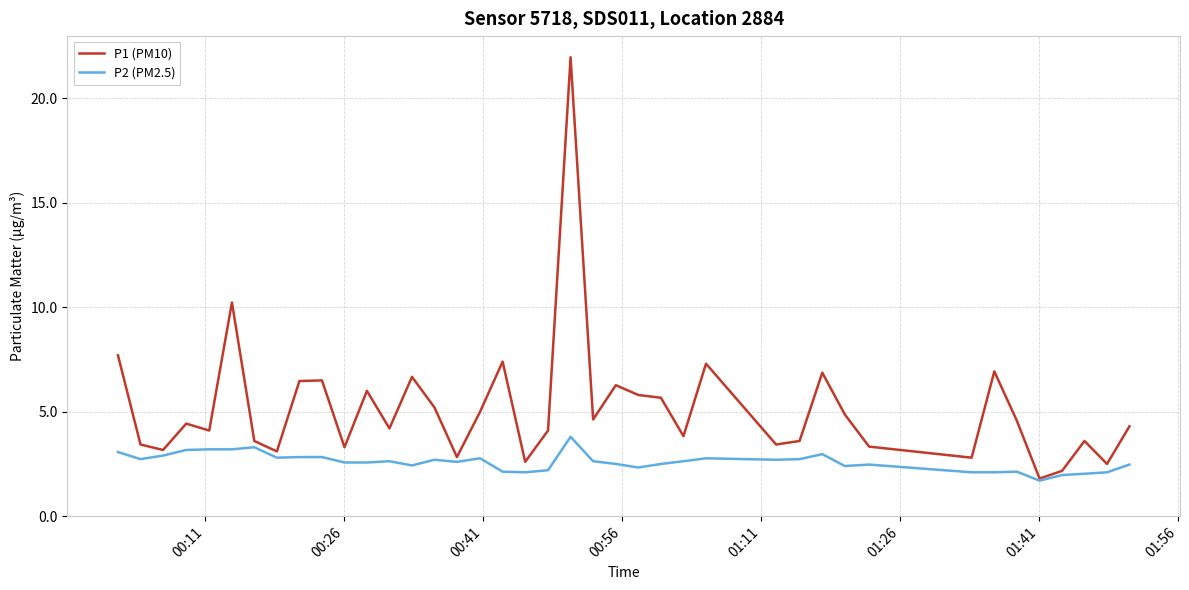

What is the maximum value for P1 (PM10)?

22.0